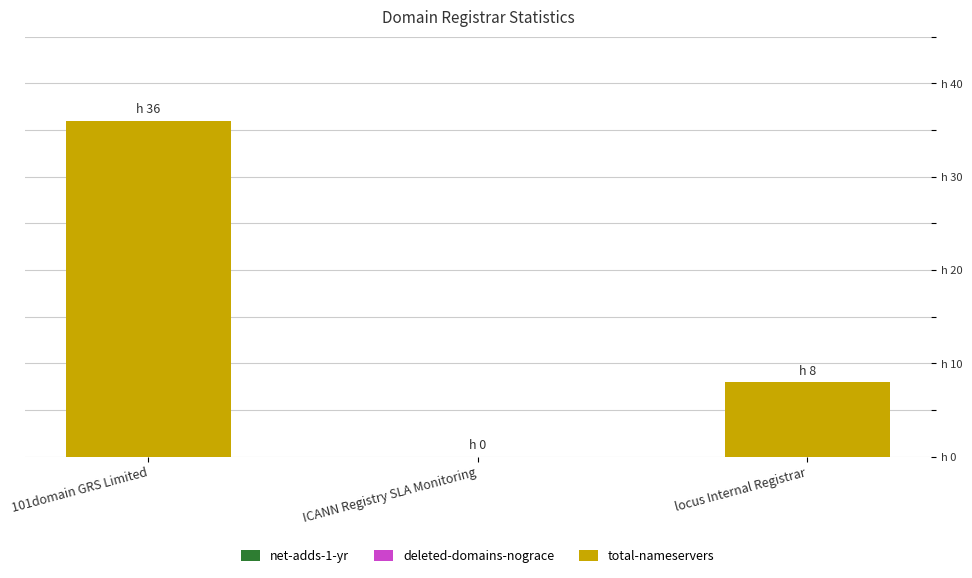

Are the bars horizontal?

No